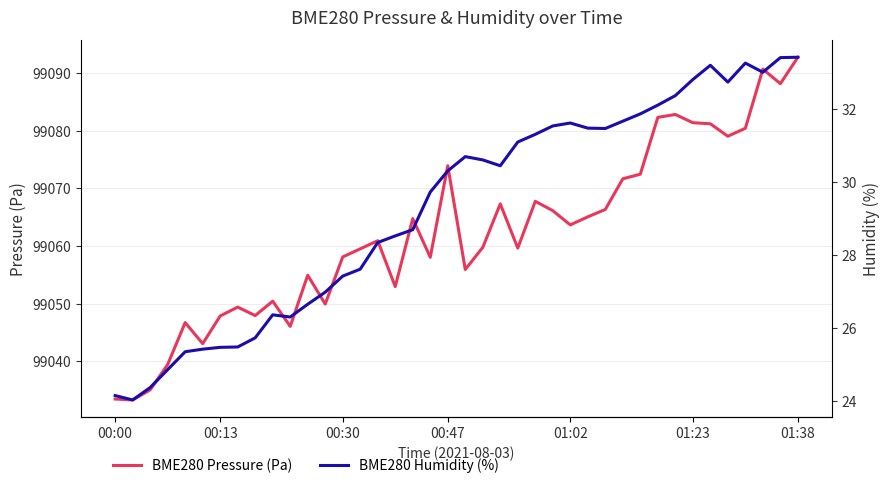

What value does the BME280 Pressure (Pa) series have at 11?

99054.9